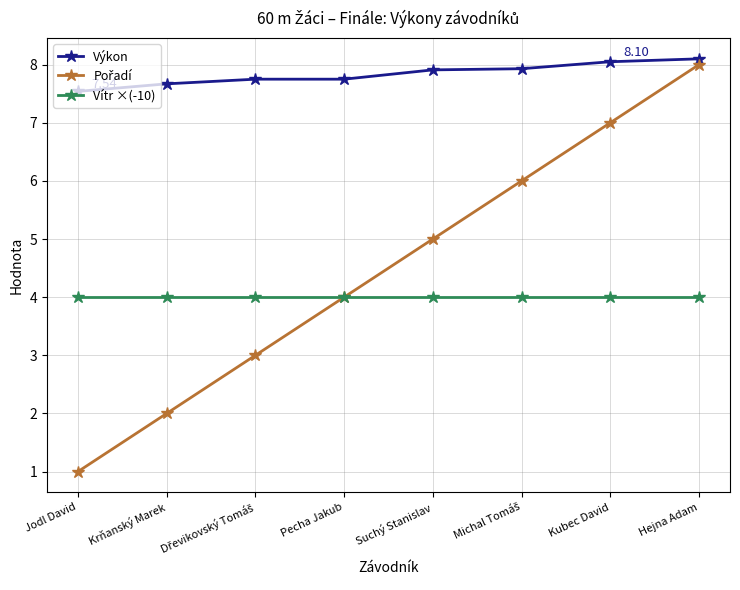

True or false: Výkon and Vítr ×(-10) cross at least once.

False